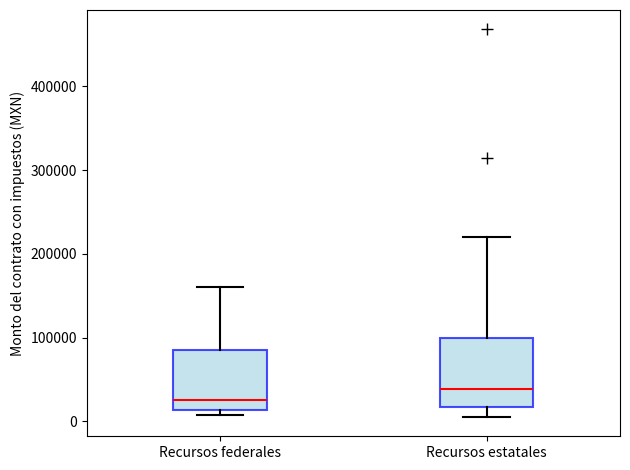

Where does the median line of the box for Recursos federales sit on the y-axis? The values are not printed on the chart, so give them approximately, as read against the axis.

30000